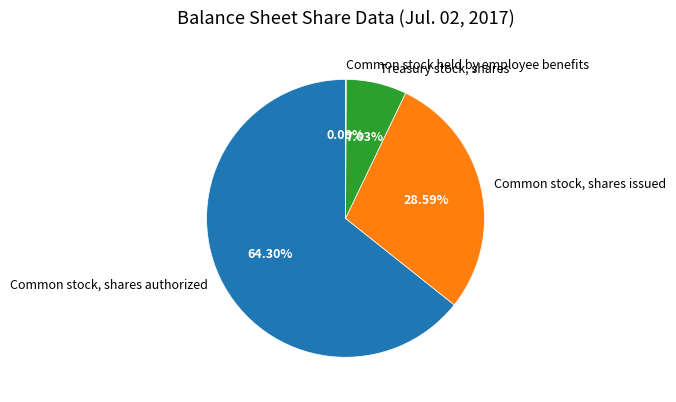

To the nearest percent, what is the combined percentage of Common stock, shares issued and Common stock, shares authorized?

93%